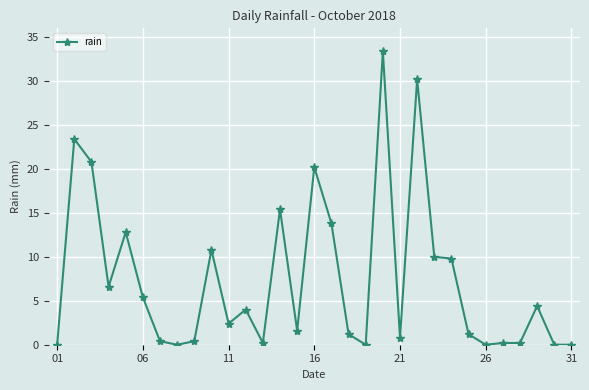

How many values exceed 2?

16